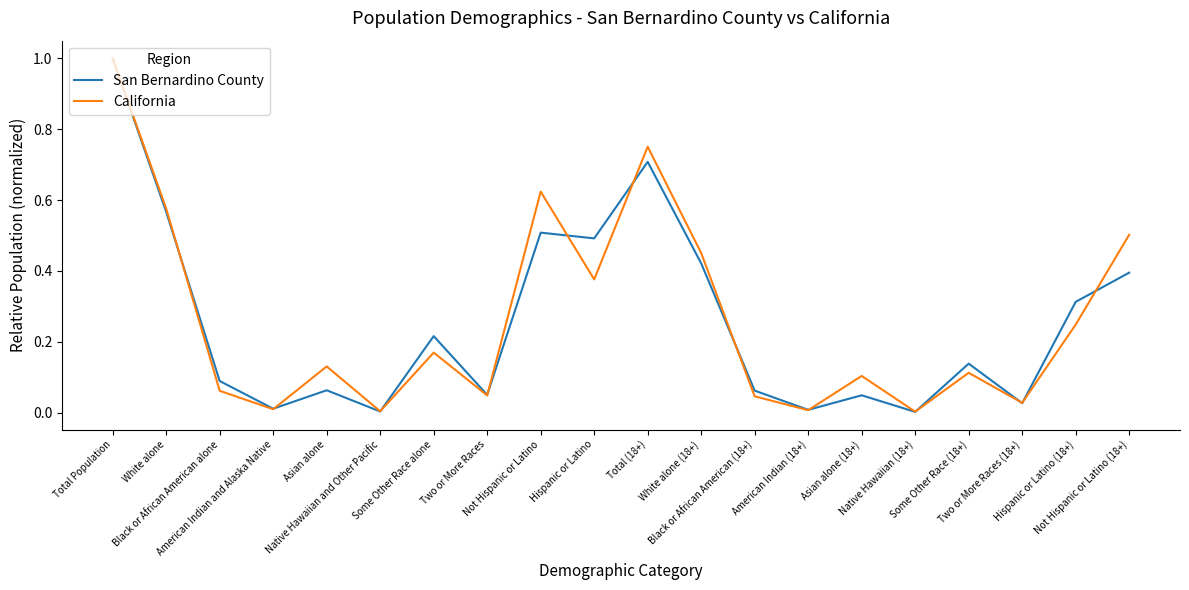

Reading left to right, what are all the values shown in this chart?

San Bernardino County: 1.0	0.6	0.1	0.0	0.1	0.0	0.2	0.1	0.5	0.5	0.7	0.4	0.1	0.0	0.0	0.0	0.1	0.0	0.3	0.4
California: 1.0	0.6	0.1	0.0	0.1	0.0	0.2	0.0	0.6	0.4	0.8	0.5	0.0	0.0	0.1	0.0	0.1	0.0	0.2	0.5